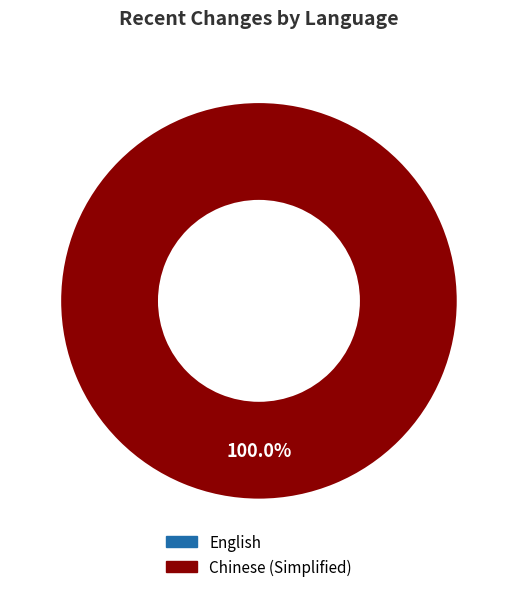

How many segments does this pie chart have?

1